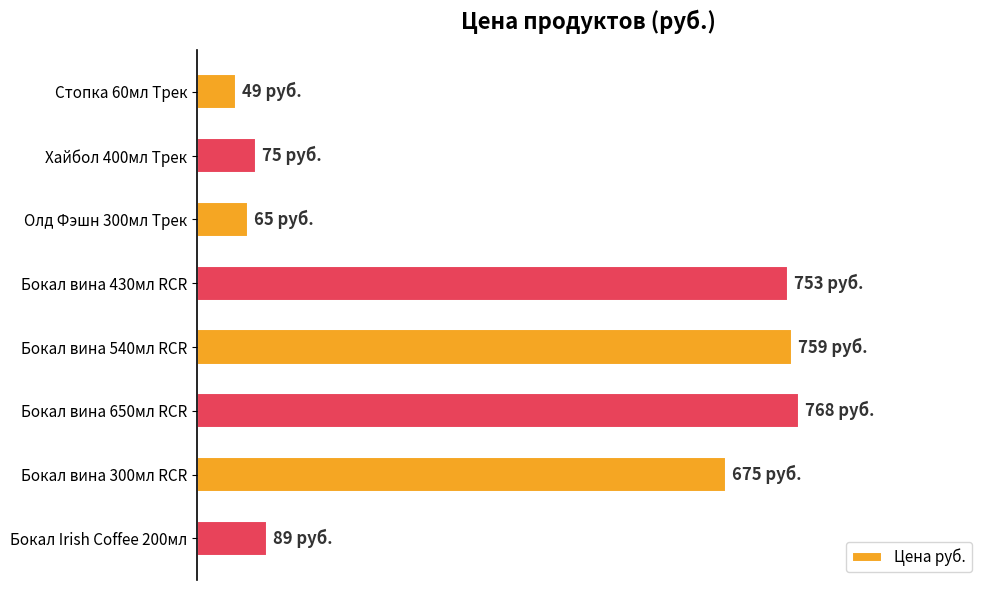

Are the bars horizontal?

Yes